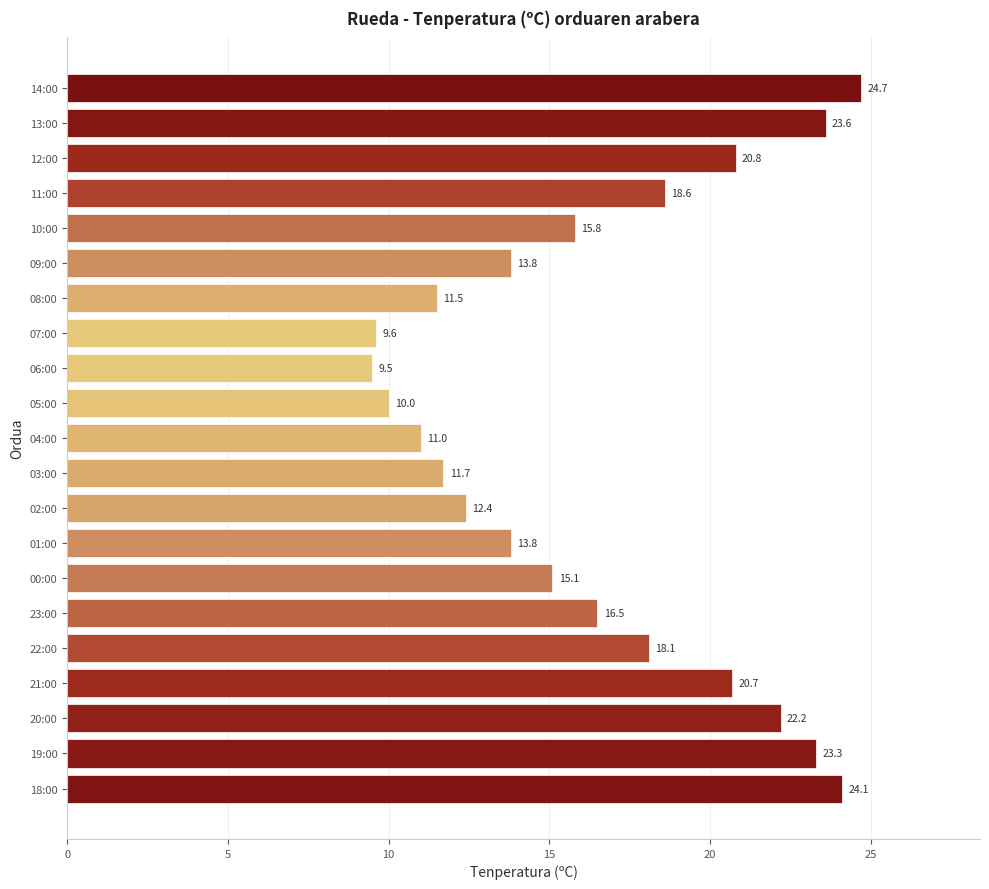

What is the change in value from 12:00 to 10:00?

-5.0